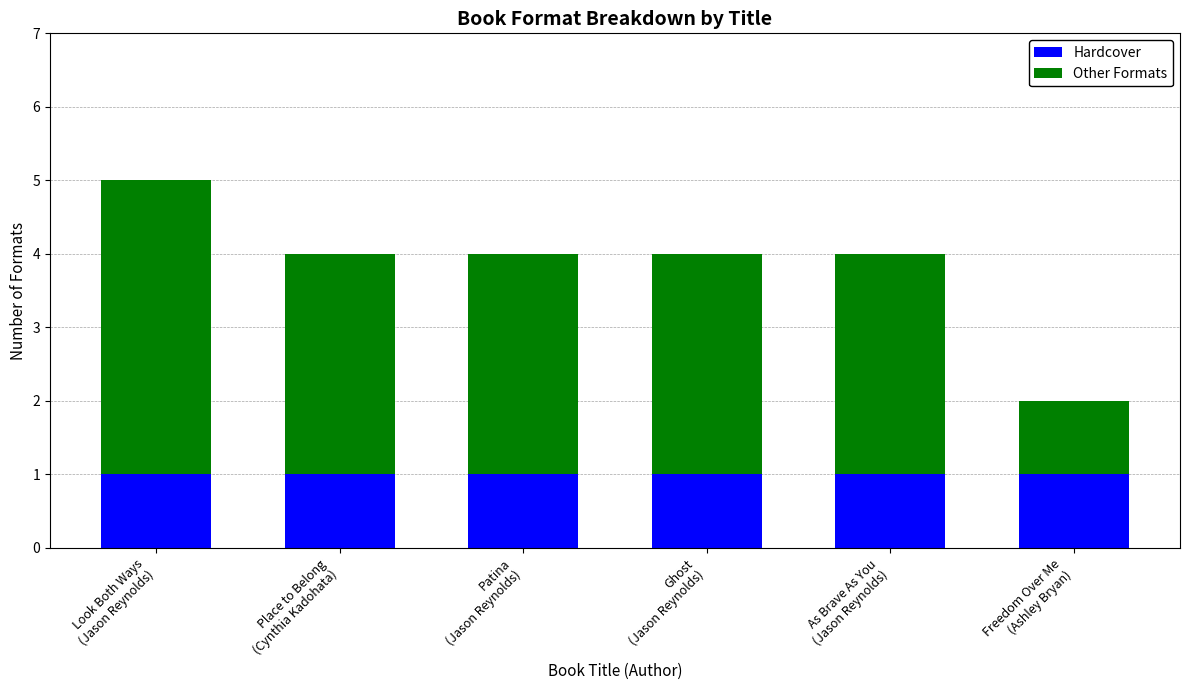

Reading left to right, list the values for the Hardcover series.

1	1	1	1	1	1